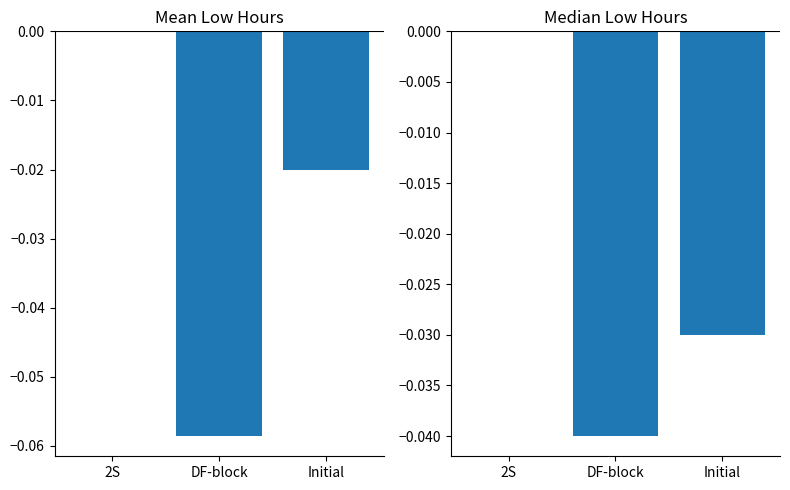

Reading right to left, extract all data points from this chart.

Mean Low Hours: -0.0	-0.1	0.0
Median Low Hours: -0.0	-0.0	0.0